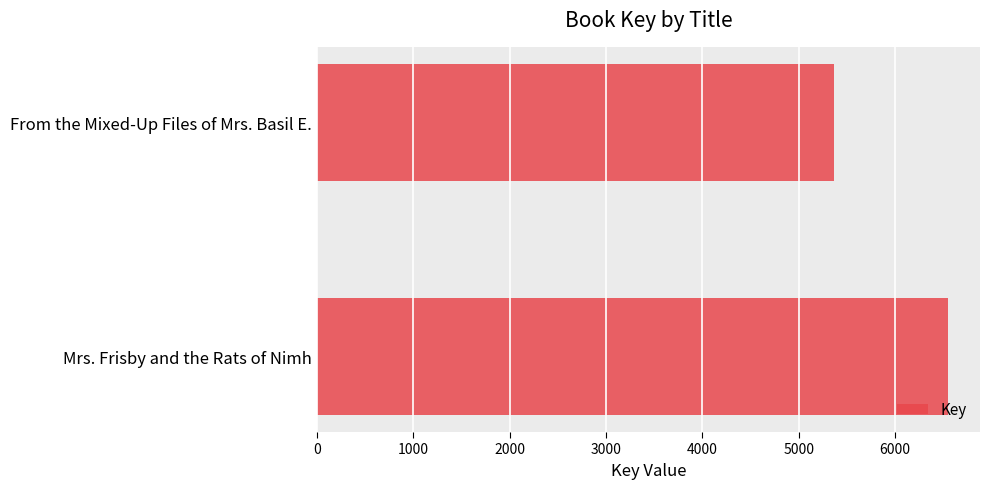

Is it true that the value at From the Mixed-Up Files of Mrs. Basil E. is 5366?

True